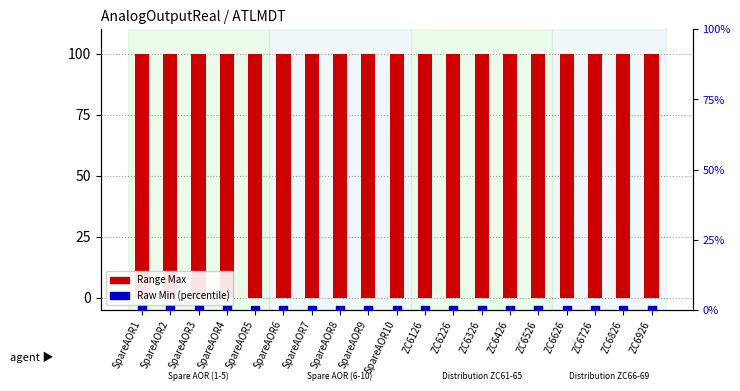

Which series has the largest total across all categories?

Range Max